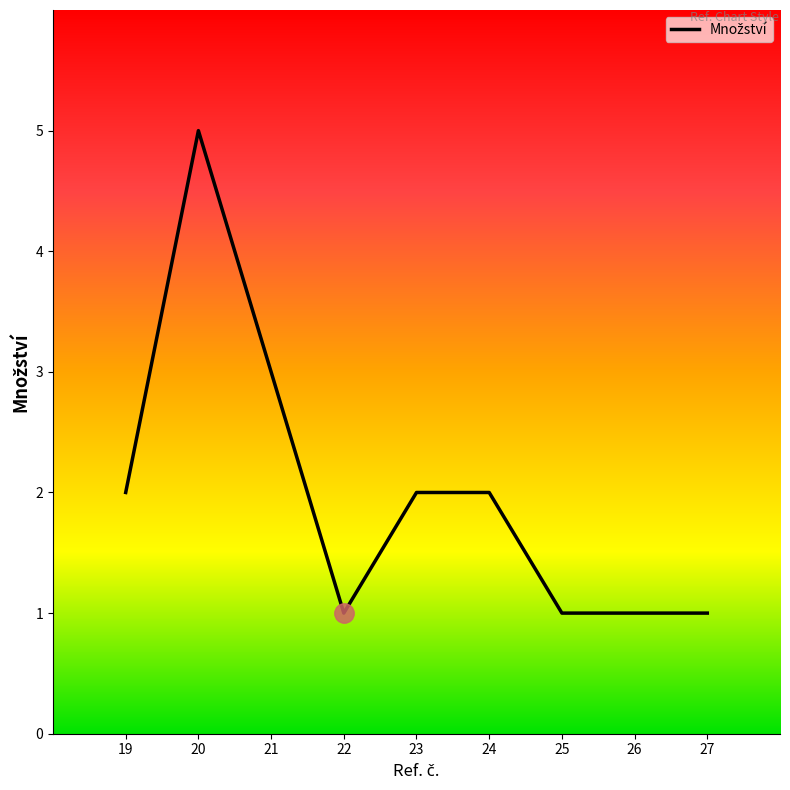

What is the minimum value shown in the chart?

1